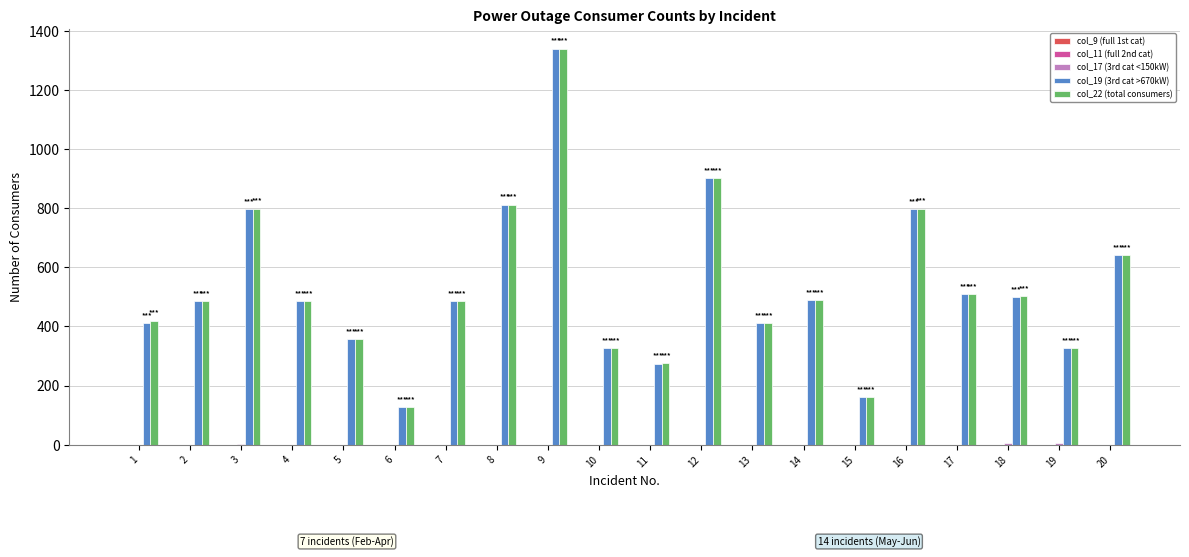

What is the highest value of the col_22 (total consumers) series?

1340